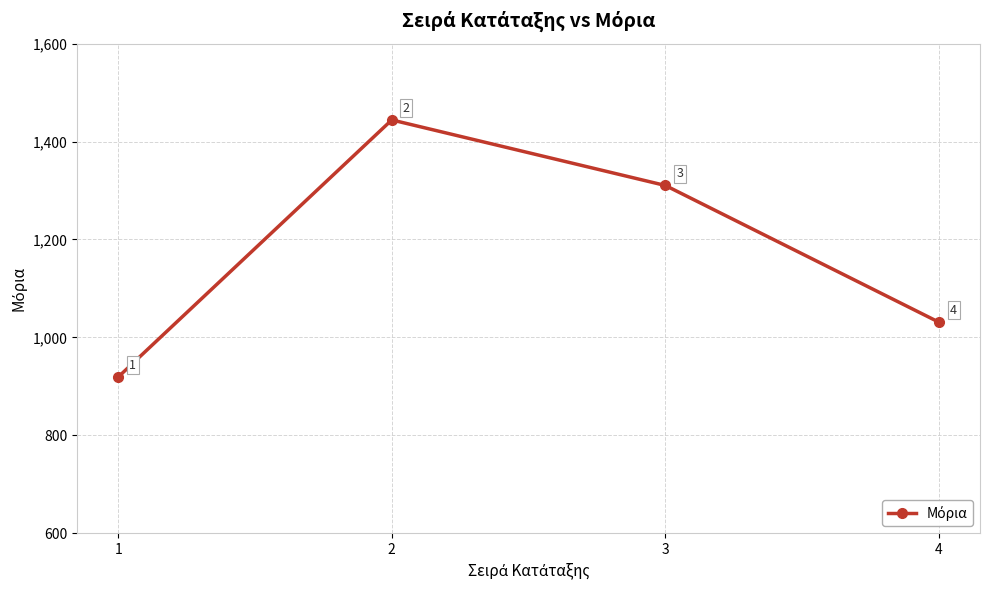

Count the number of categories in the chart.

4